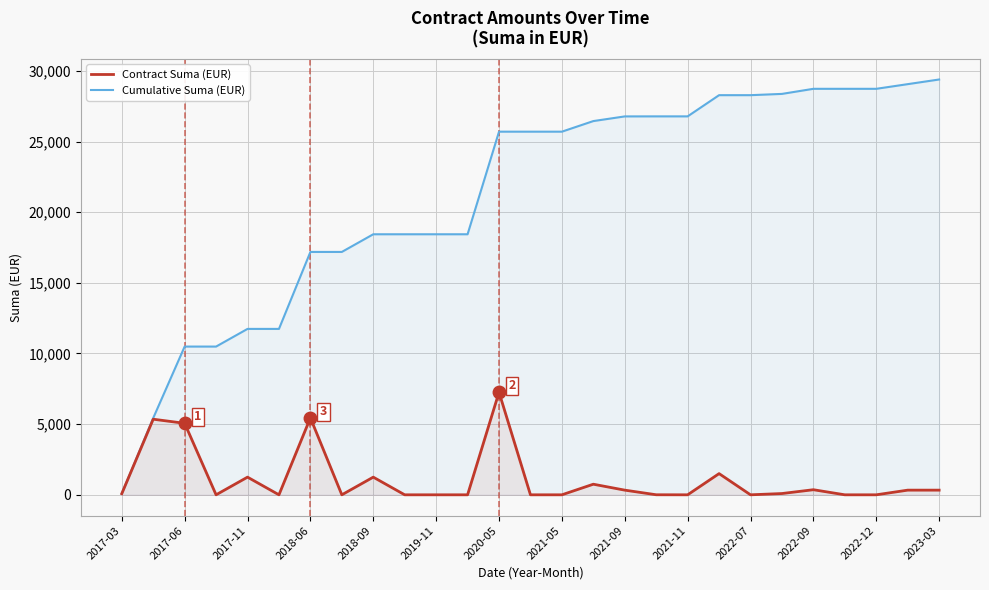

What is the spread (max minus min) of values at 2022-07?

28280.0